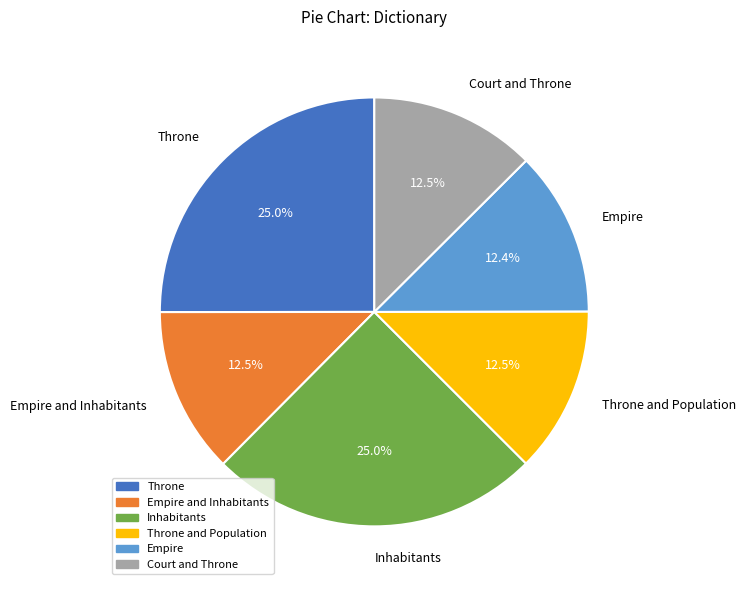

Does Inhabitants account for over 50% of the chart?

No